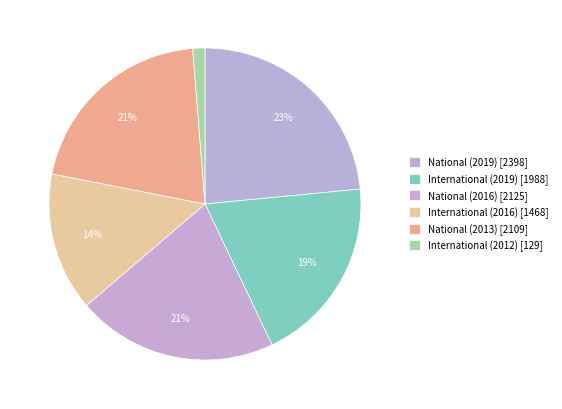

Count the number of slices in the pie.

6